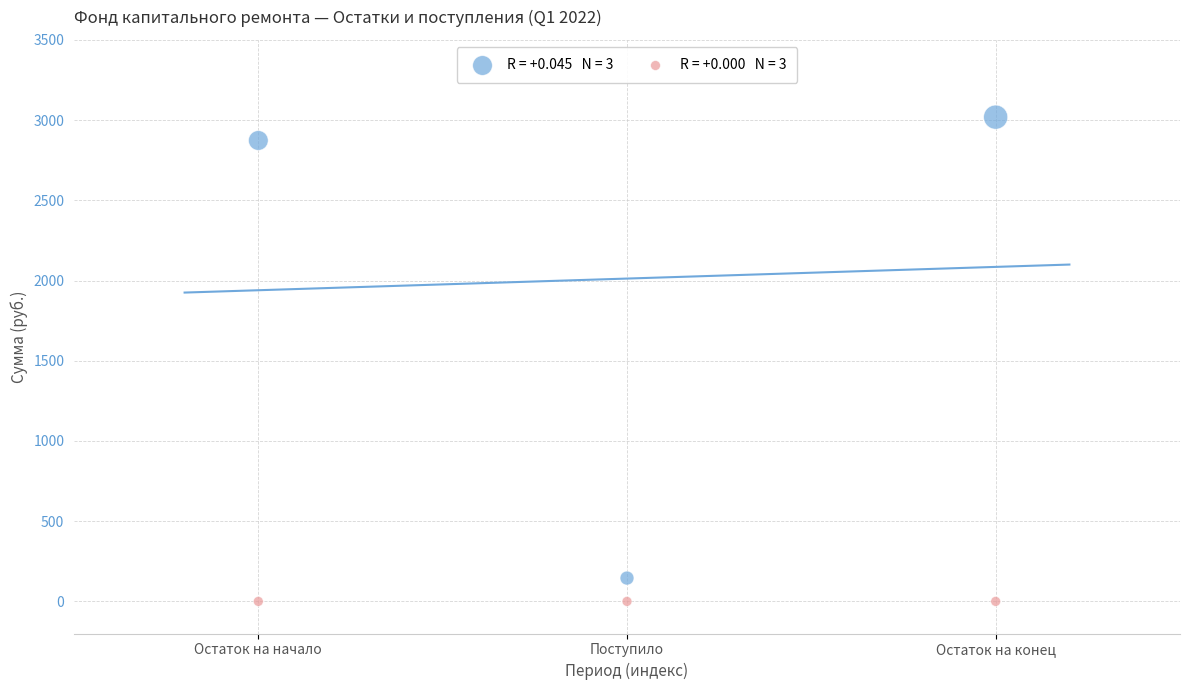

Across all data points, what is the average Y value?

1006.2